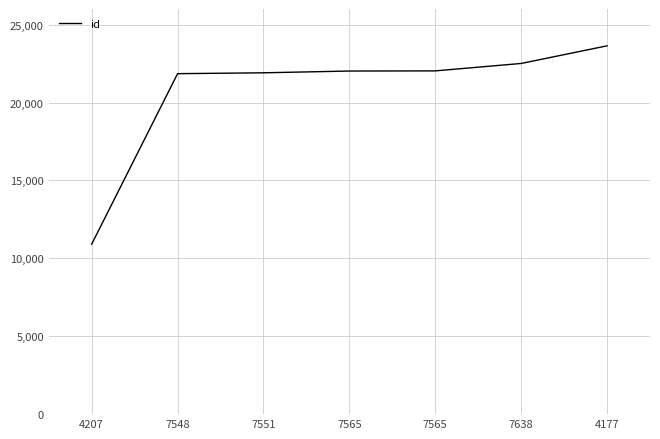

Is this an area chart (filled region under the line)?

No